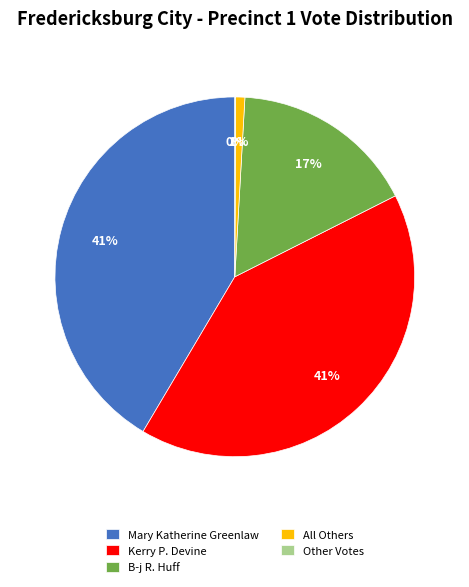

To the nearest percent, what portion does All Others represent?

1%